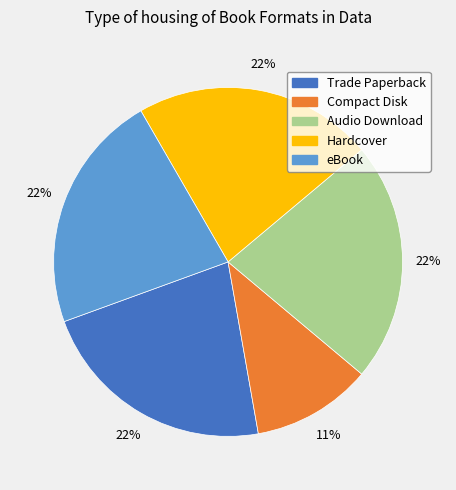

Is it true that Audio Download is 13% of the pie?

False